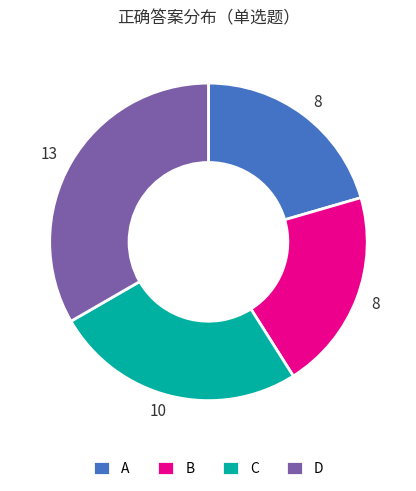

Is the sum of A and B greater than half?

No